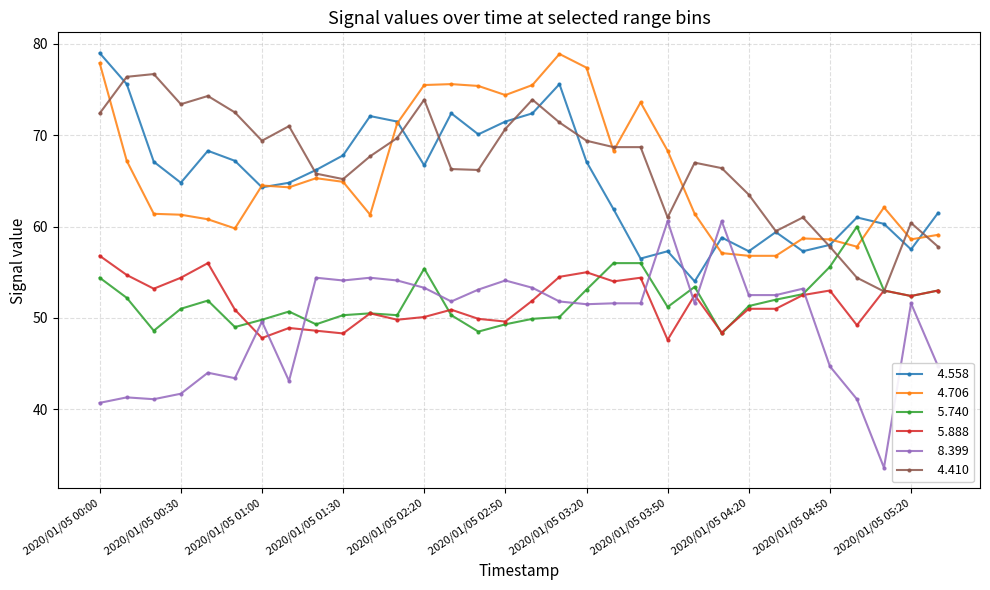

What is the smallest value displayed?

33.6